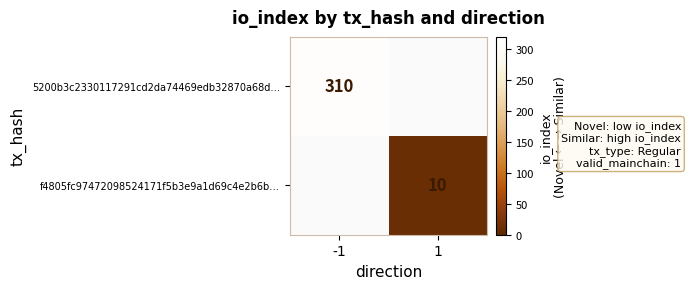

Is the value of 5200b3c2330117291cd2da74469edb32870a68d… at -1 greater than the value of f4805fc97472098524171f5b3e9a1d69c4e2b6b… at 1?

Yes